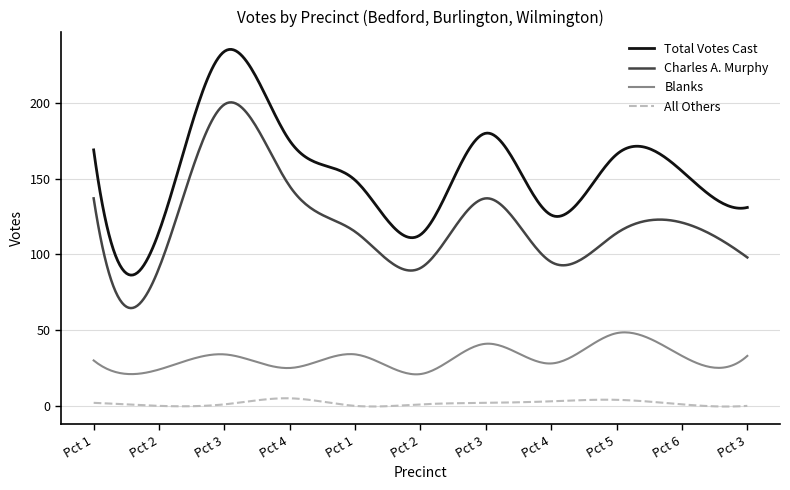

Which series has the largest total across all categories?

Total Votes Cast